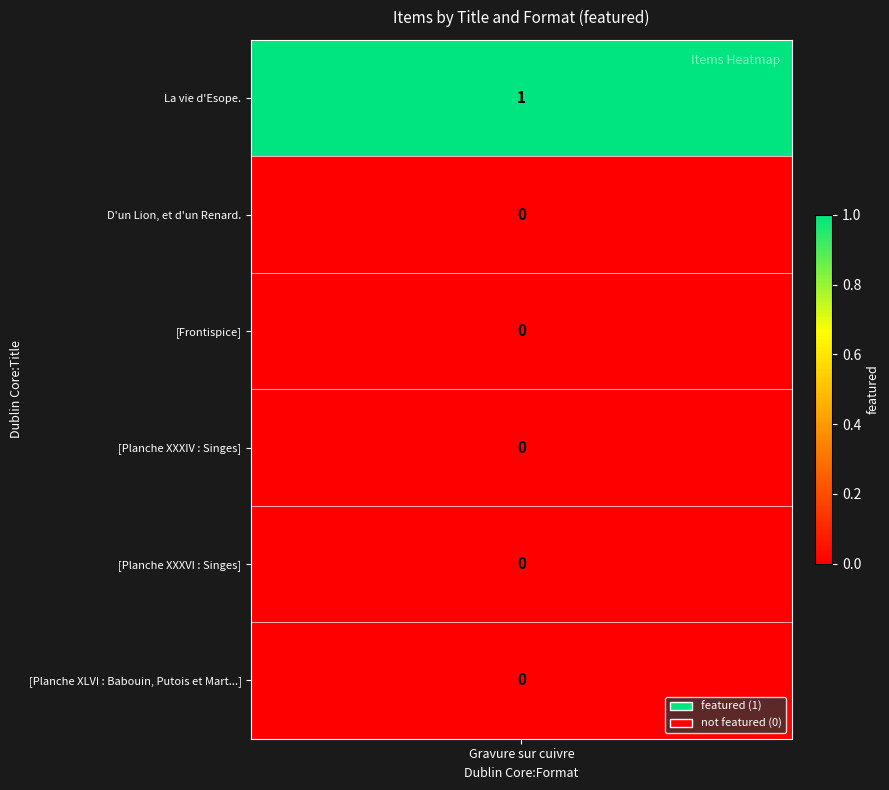

Rank the categories by value from lowest to highest.

1, 2, 3, 4, 5, 0